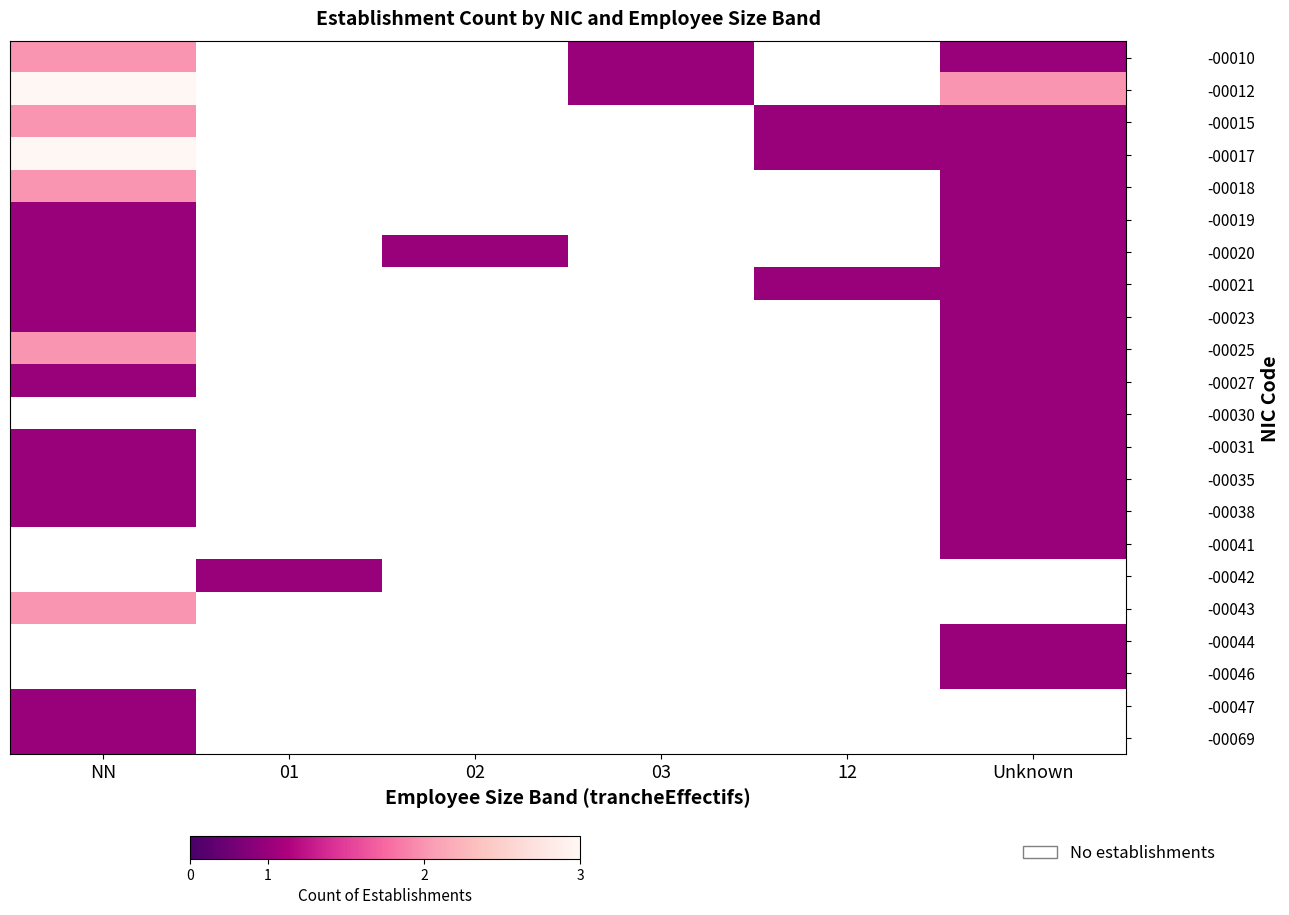

What is the spread (max minus min) of values at NN?

2.0